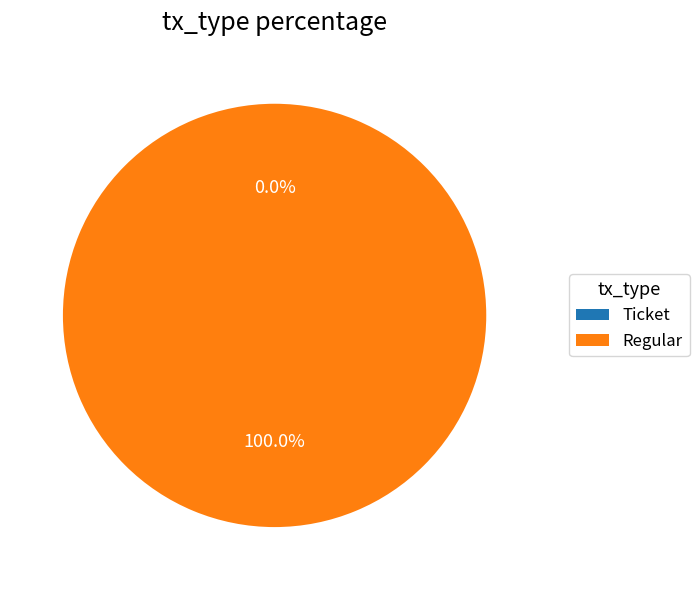

What percentage is NOT represented by Ticket?

100.0%